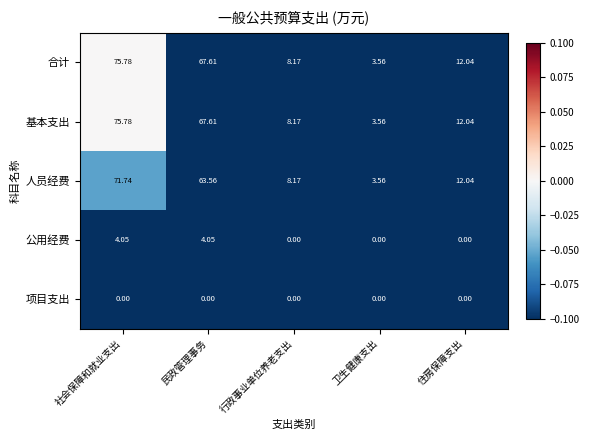

Rank the categories by 基本支出 value from lowest to highest.

卫生健康支出, 行政事业单位养老支出, 住房保障支出, 民政管理事务, 社会保障和就业支出